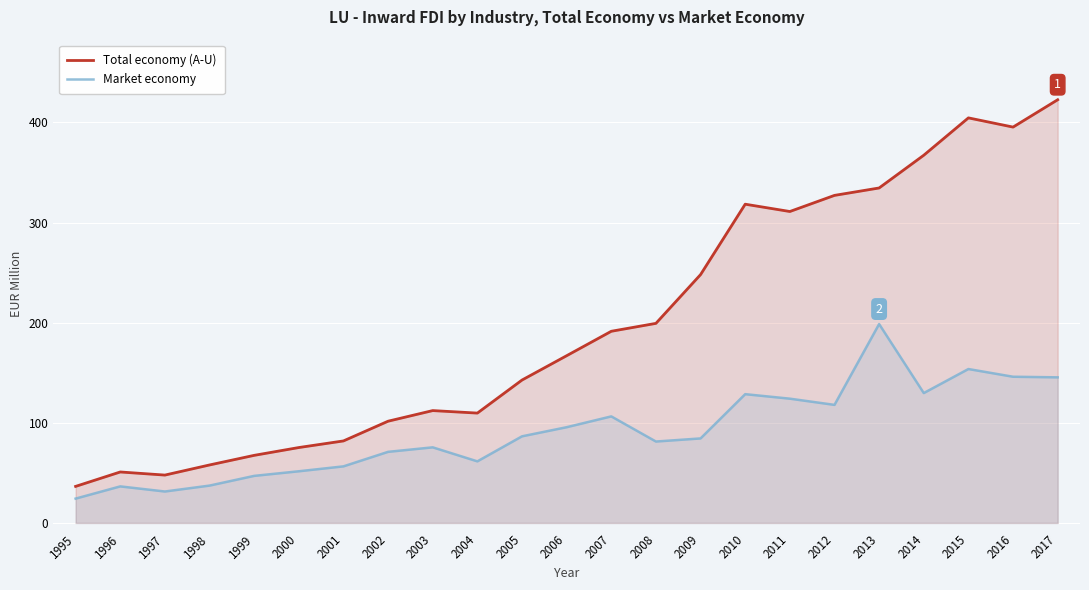

Read the Total economy (A-U) value at 1998.

57.9